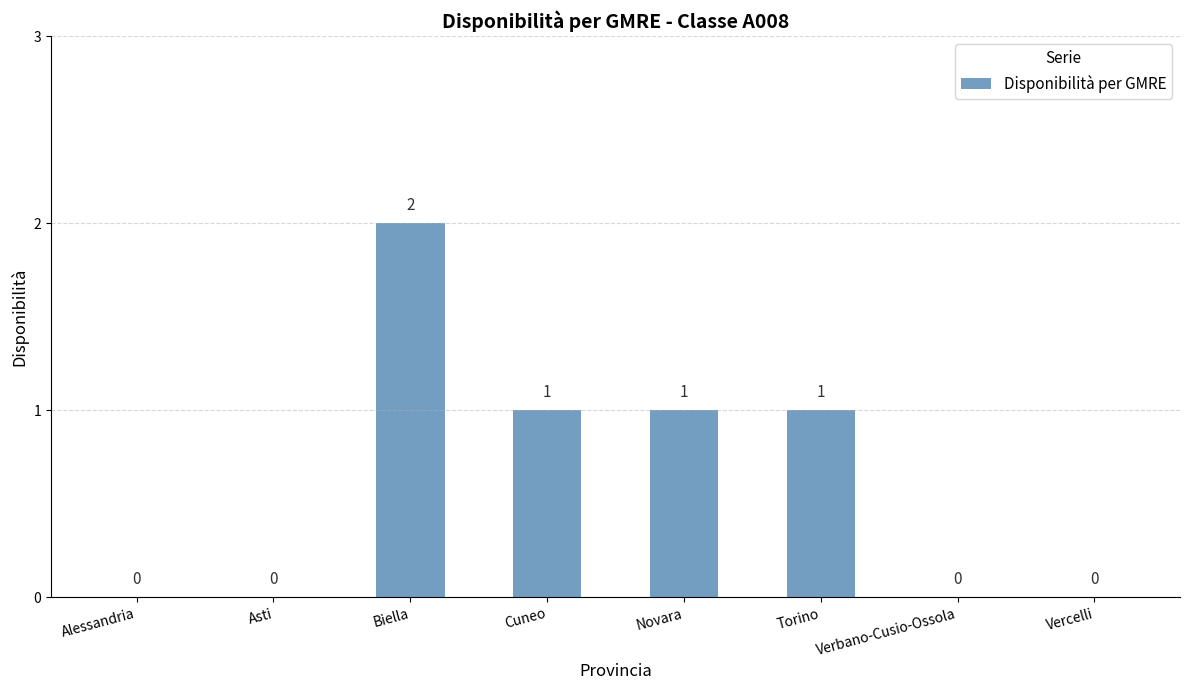

Reading left to right, list all the values displayed in this chart.

0	0	2	1	1	1	0	0